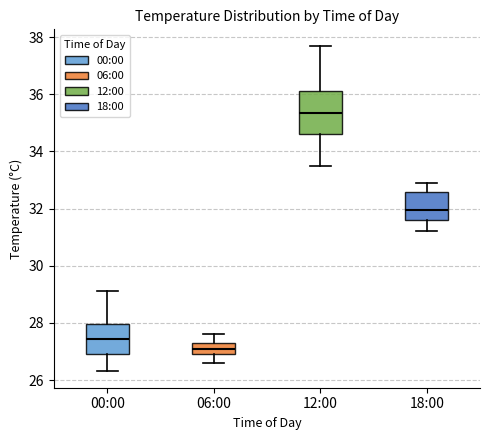

Reading left to right, read every box against the y-axis: the position of its median line, the range the box covers, and the ends of its whiskers. The values are not printed on the chart, so give them approximately, as read against the axis.

00:00: median 27.4, box 27.0 to 28.0, whiskers 26.4 to 29.2
06:00: median 27.2, box 27.0 to 27.4, whiskers 26.6 to 27.6
12:00: median 35.4, box 34.6 to 36.2, whiskers 33.6 to 37.8
18:00: median 32.0, box 31.6 to 32.6, whiskers 31.2 to 33.0